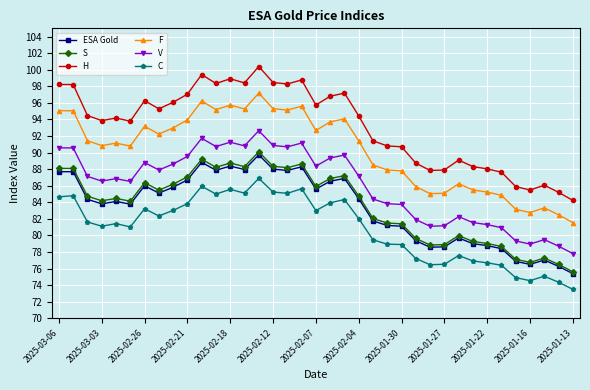

True or false: V has more than 2 interior local peaks.

True